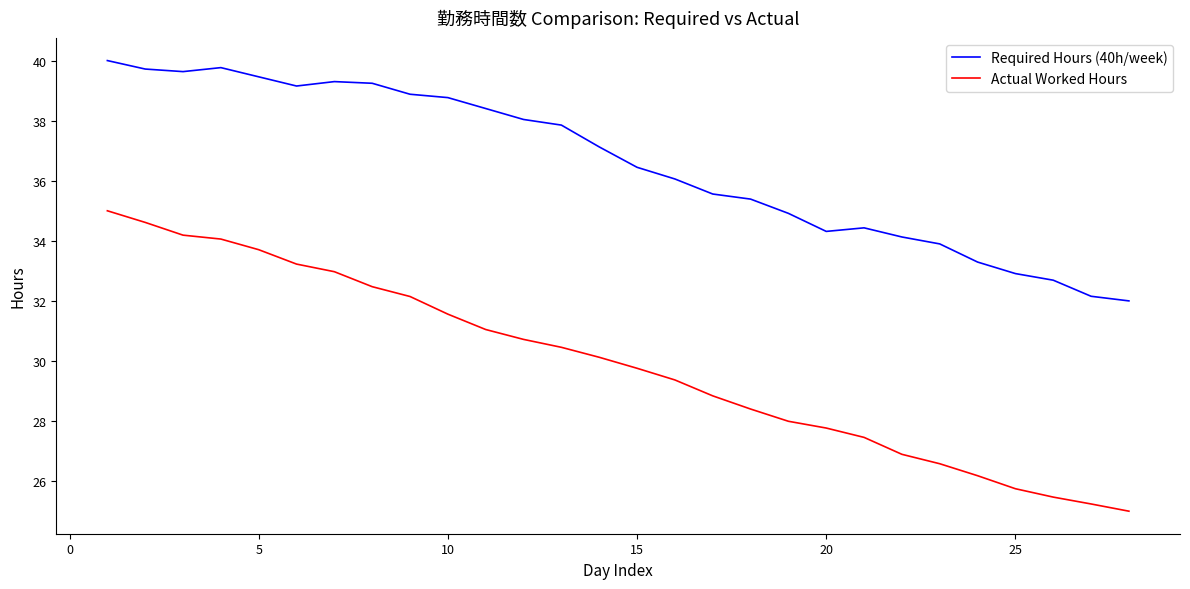

List the series in order of their peak value, lowest first.

Actual Worked Hours, Required Hours (40h/week)